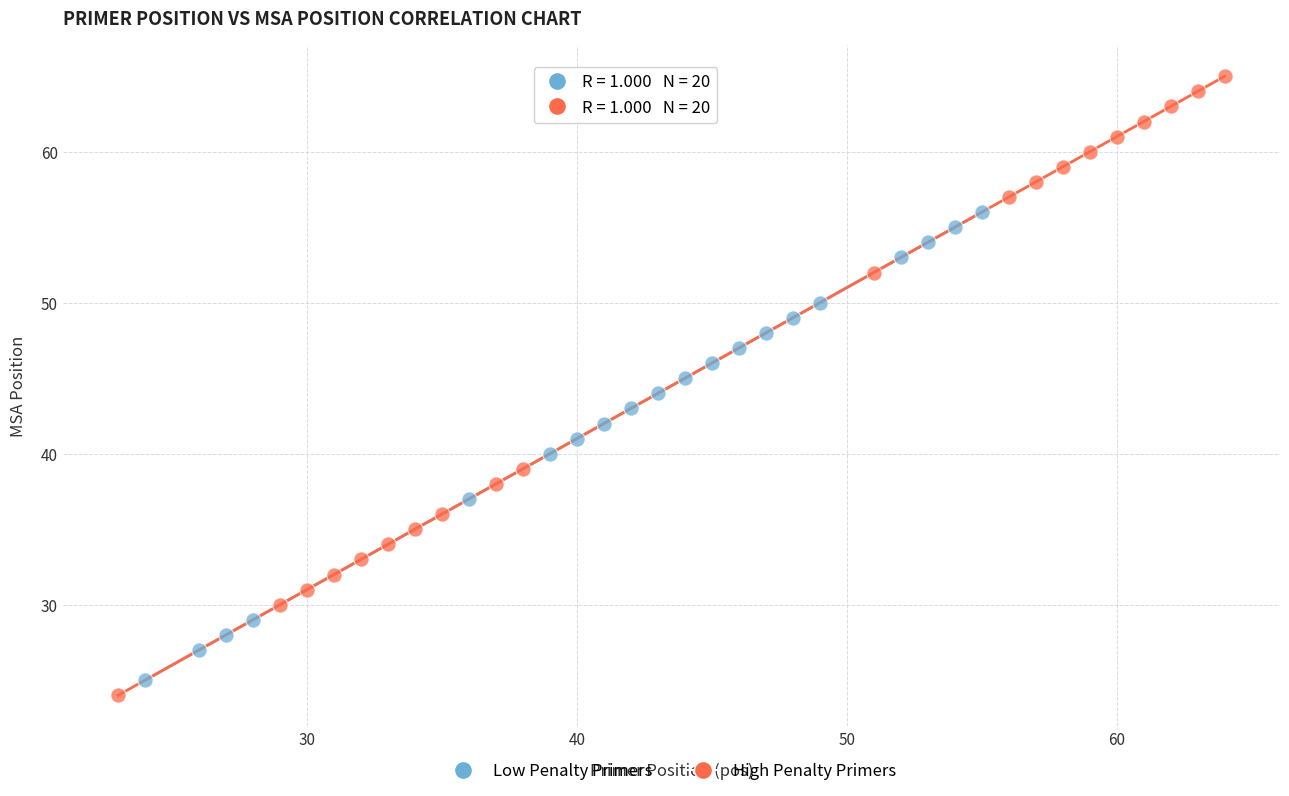

Which series reaches the maximum Y coordinate?

High Penalty Primers